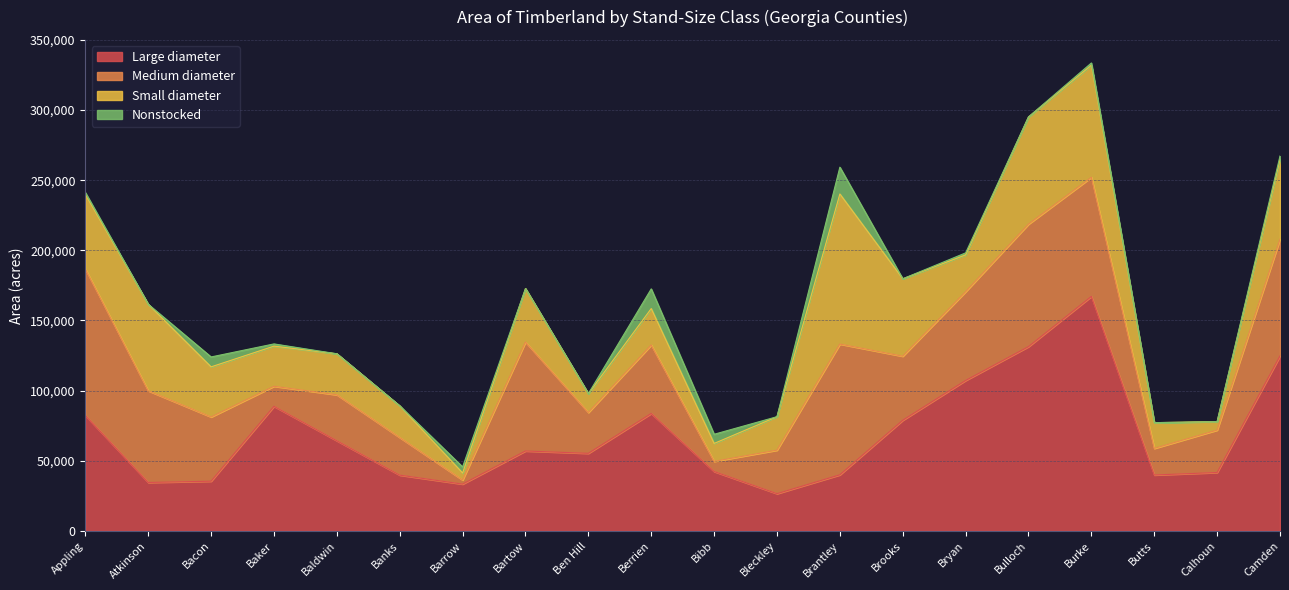

Does the chart display data point markers on the line(s)?

No